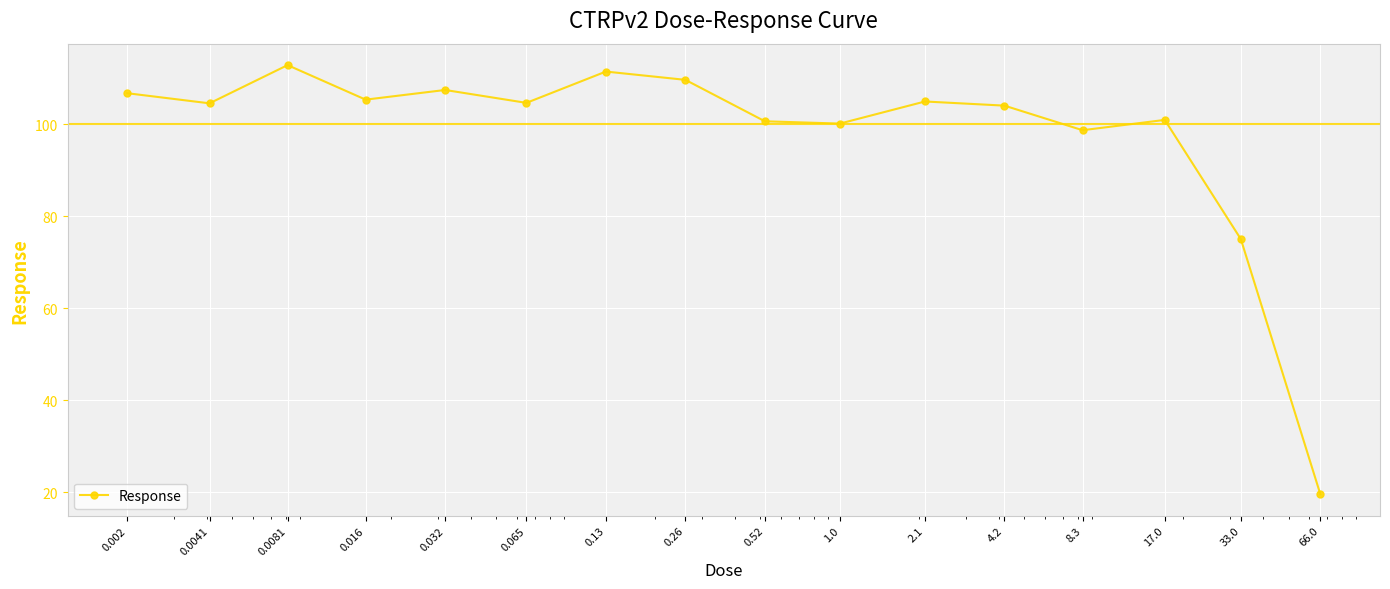

What is the difference between the maximum and minimum values?

93.2